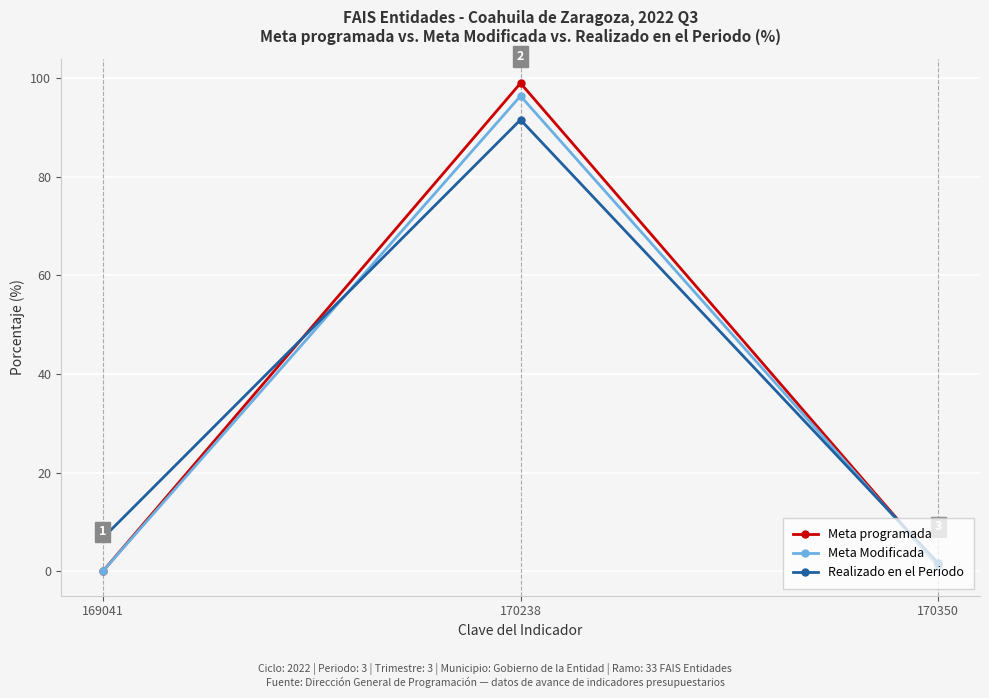

Is the value of Realizado en el Periodo at 169041 greater than the value of Meta Modificada at 170350?

Yes